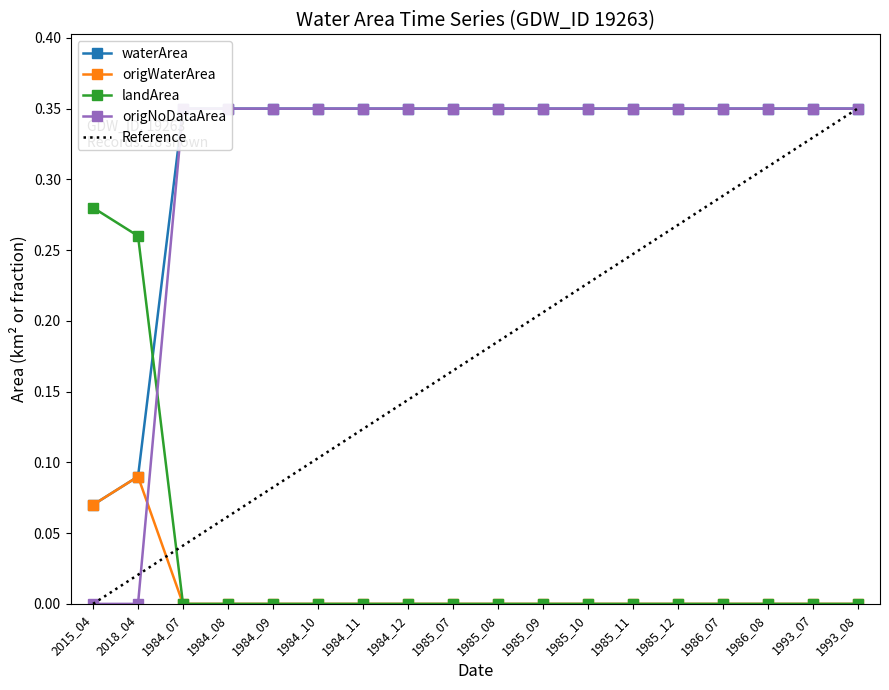

After their last crossing, which series has the higher values: origWaterArea or origNoDataArea?

origNoDataArea